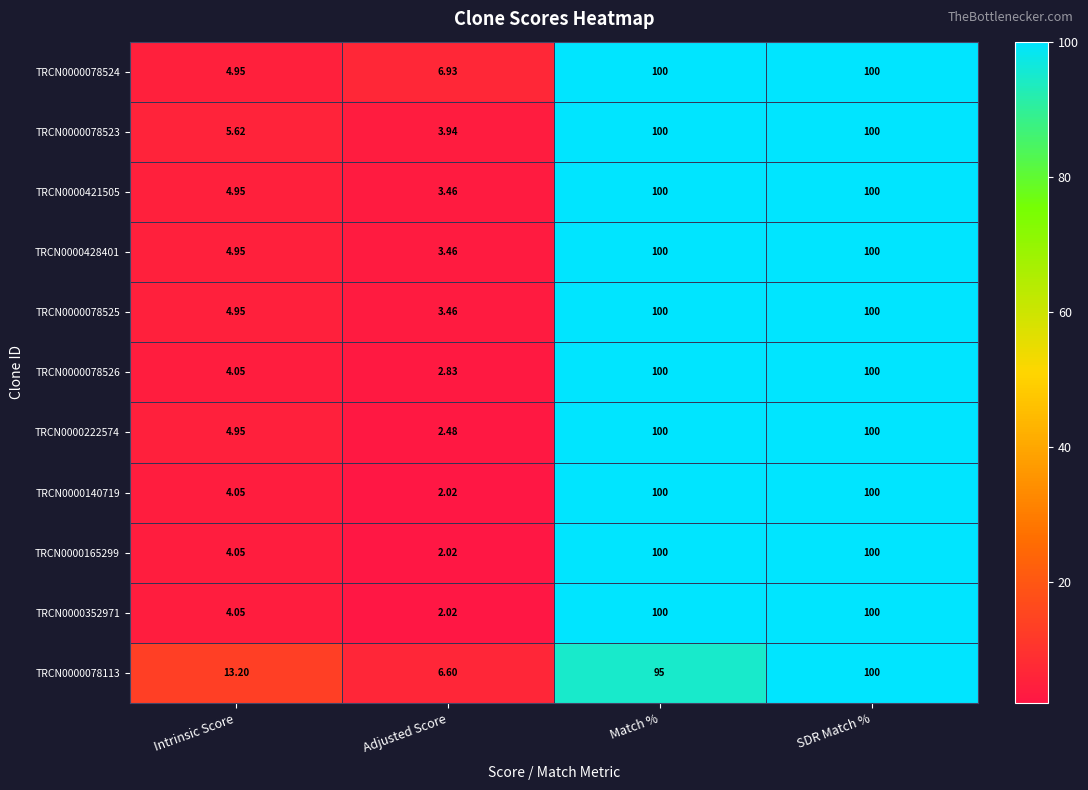

At which label is TRCN0000078523 closest to 51?

Intrinsic Score